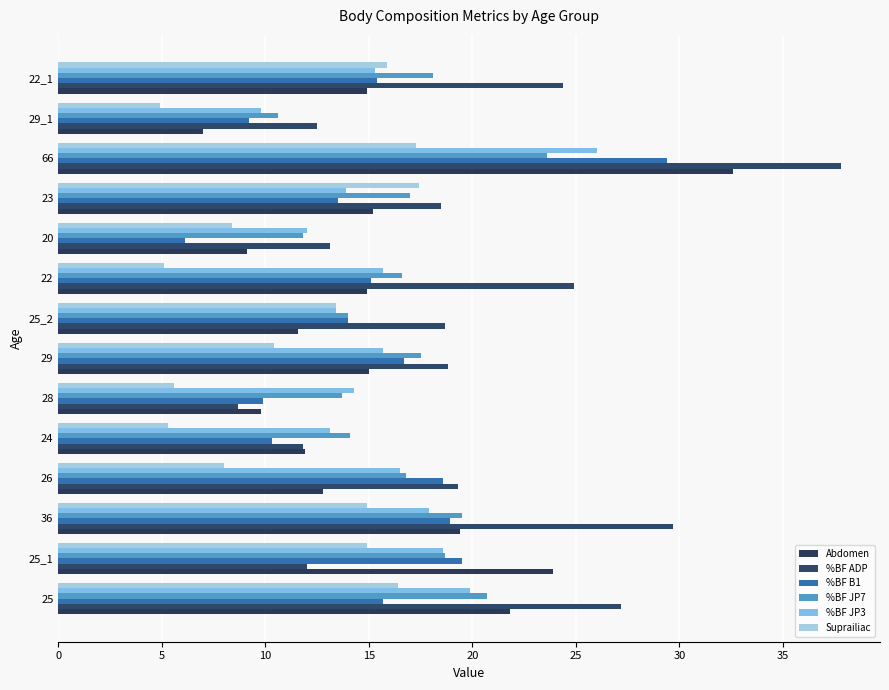

The value of %BF JP3 at 28 is 14.3. True or false?

True